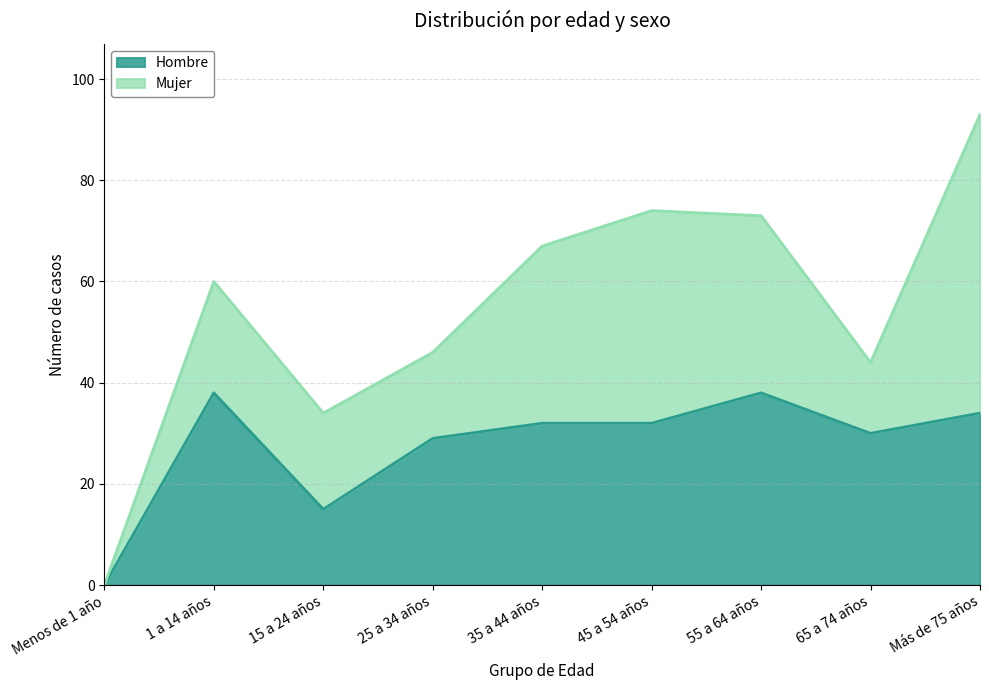

What is the change in value from 1 a 14 años to 25 a 34 años?

-9